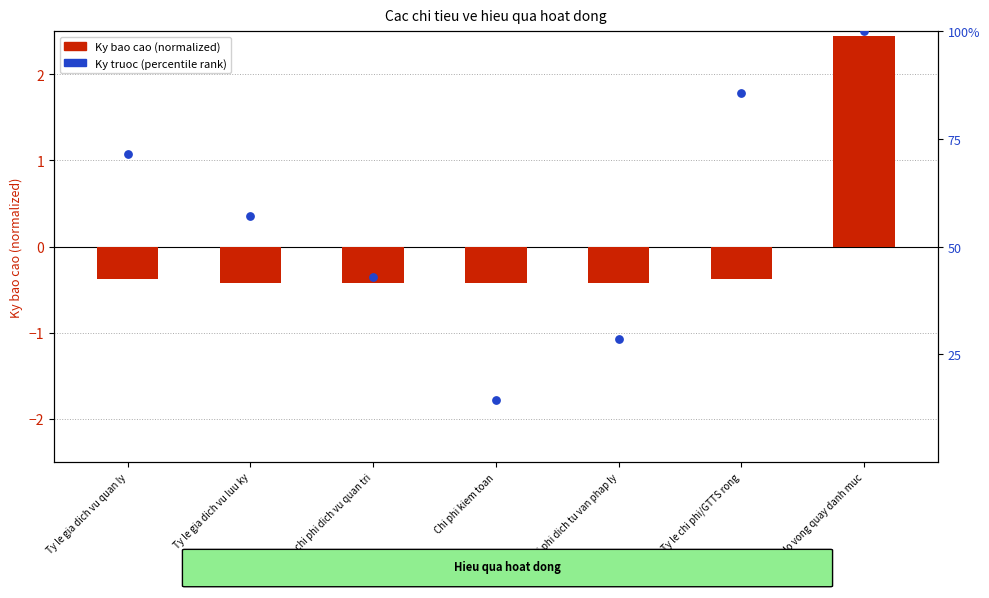

Which has a higher value, Ty le chi phi dich vu quan tri or Ty le gia dich vu luu ky?

Ty le gia dich vu luu ky